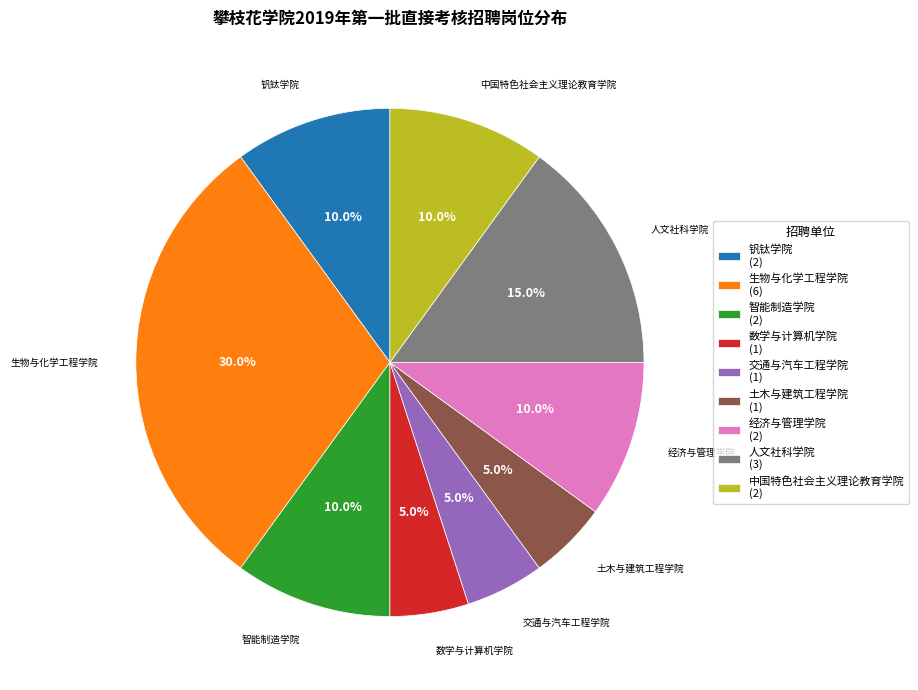

Approximately how many times larger is the value at 中国特色社会主义理论教育学院 compared to 经济与管理学院?

1.0